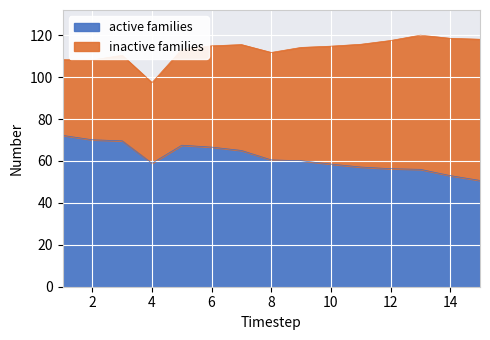

Where is the data nearest to the value 61?

8